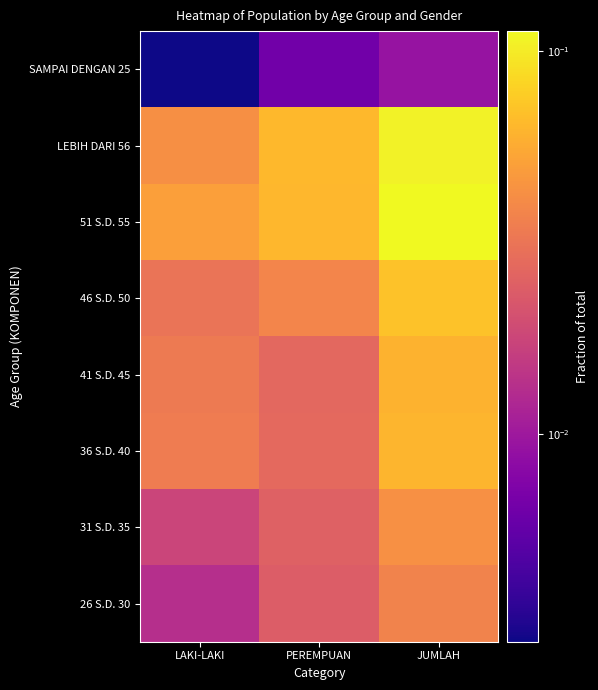

Reading left to right, extract all data points from this chart.

26 S.D. 30: LAKI-LAKI=0.0	PEREMPUAN=0.0	JUMLAH=0.0
31 S.D. 35: LAKI-LAKI=0.0	PEREMPUAN=0.0	JUMLAH=0.0
36 S.D. 40: LAKI-LAKI=0.0	PEREMPUAN=0.0	JUMLAH=0.1
41 S.D. 45: LAKI-LAKI=0.0	PEREMPUAN=0.0	JUMLAH=0.1
46 S.D. 50: LAKI-LAKI=0.0	PEREMPUAN=0.0	JUMLAH=0.1
51 S.D. 55: LAKI-LAKI=0.0	PEREMPUAN=0.1	JUMLAH=0.1
LEBIH DARI 56: LAKI-LAKI=0.0	PEREMPUAN=0.1	JUMLAH=0.1
SAMPAI DENGAN 25: LAKI-LAKI=0.0	PEREMPUAN=0.0	JUMLAH=0.0